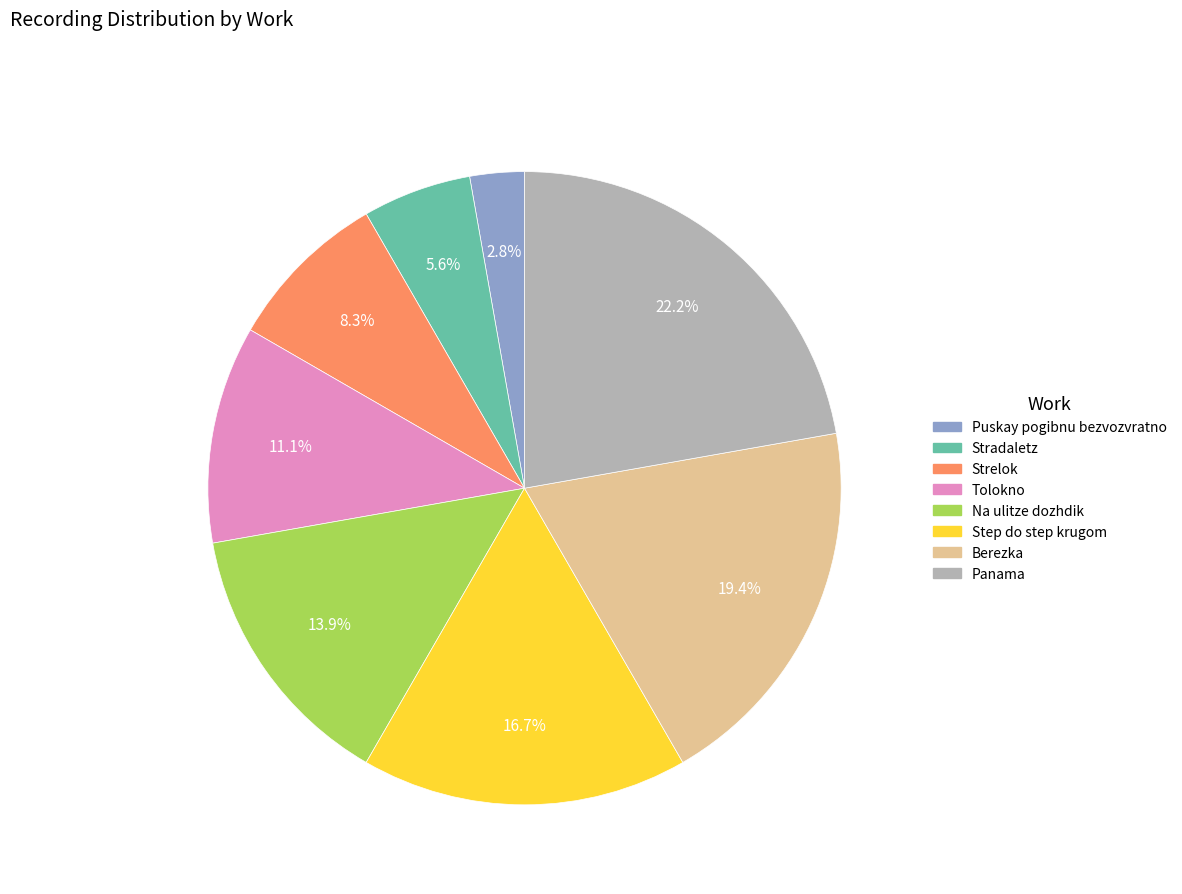

Rank the categories by value from lowest to highest.

Puskay pogibnu bezvozvratno, Stradaletz, Strelok, Tolokno, Na ulitze dozhdik, Step do step krugom, Berezka, Panama